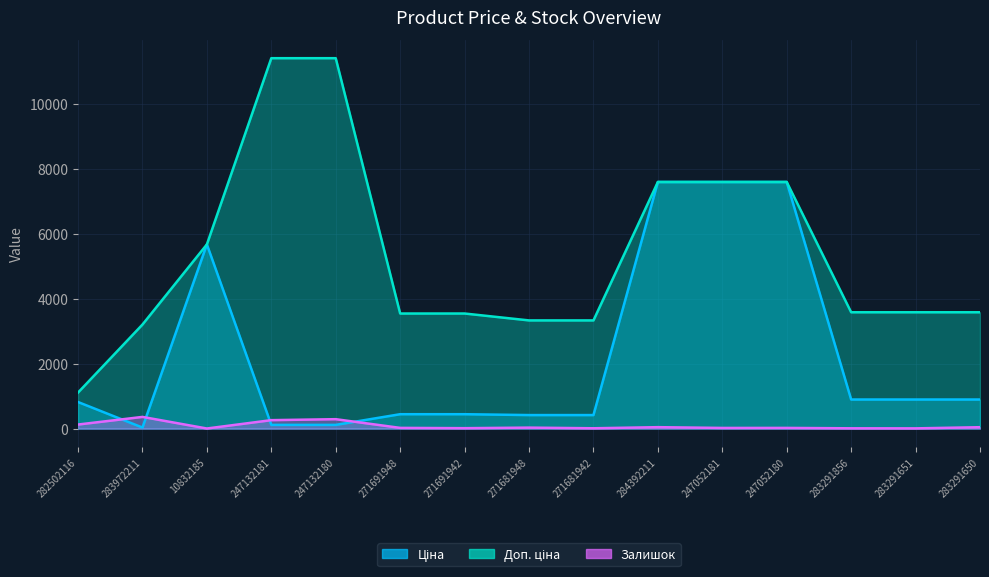

The value of Ціна at 10832185 is 5673.8. True or false?

True